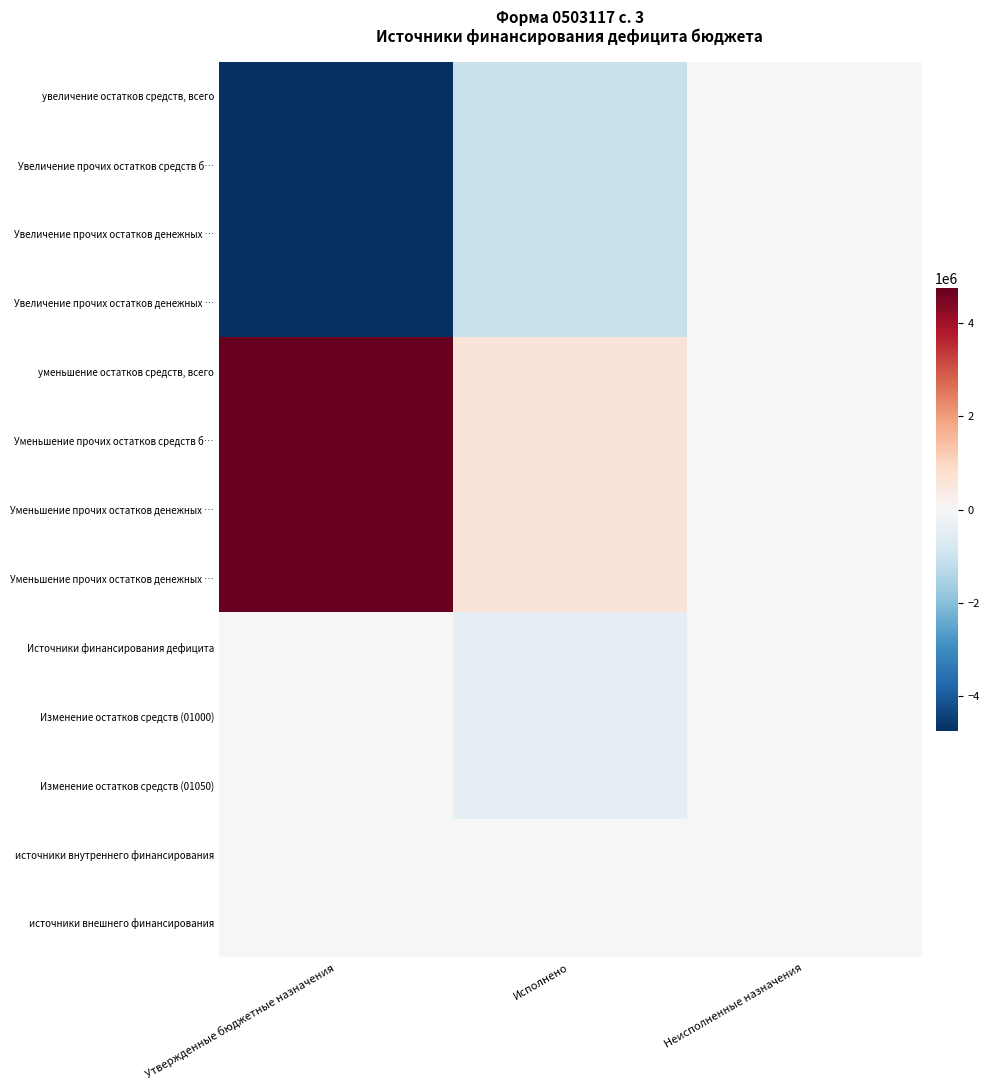

What is the total value across all series at Исполнено?

-3012177.6